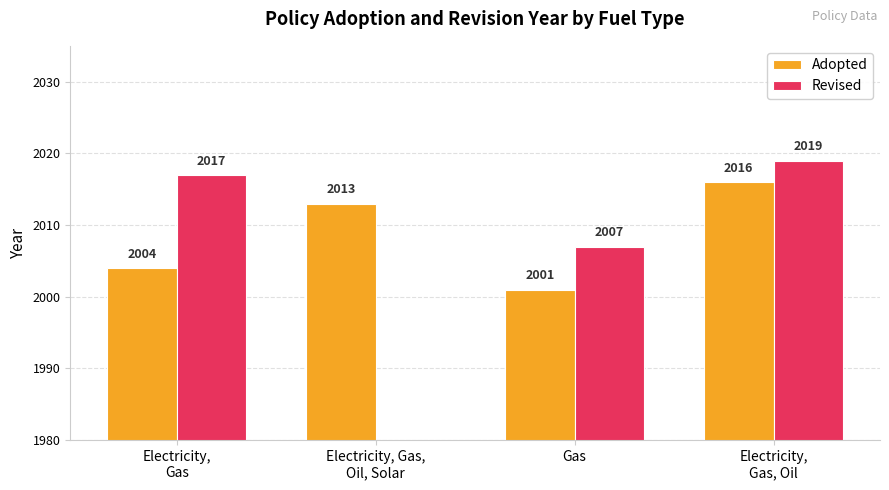

Does the chart contain any negative values?

No